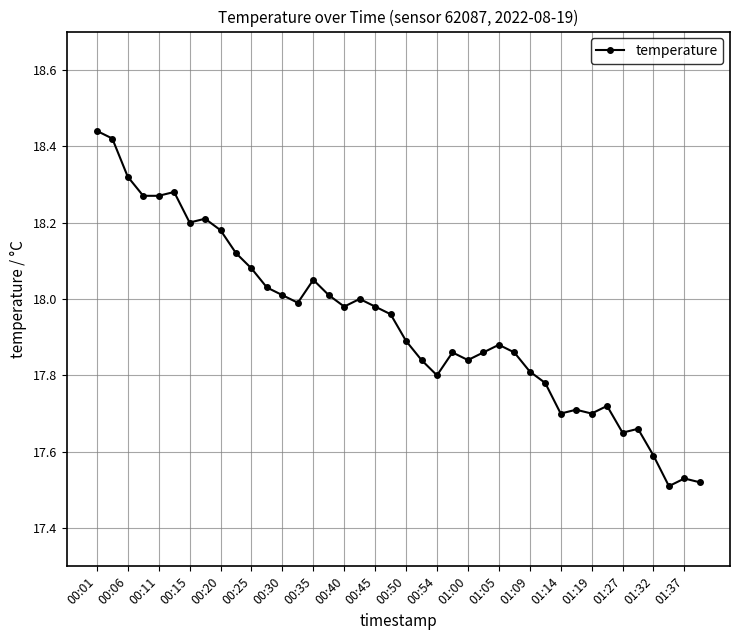

What is the difference between the maximum and minimum values?

0.9